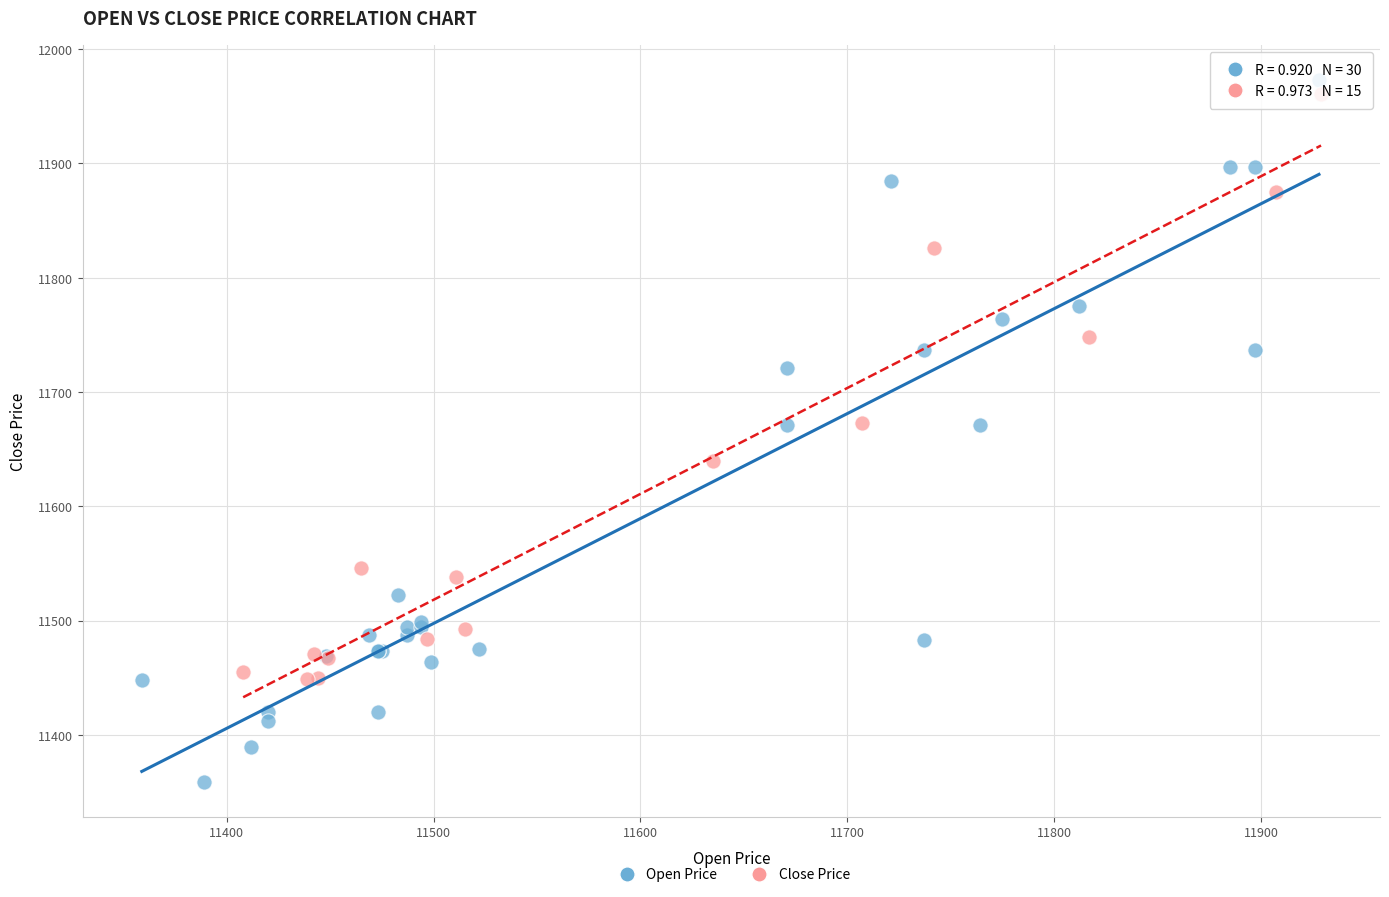

Which series reaches the minimum Y coordinate?

Open Price